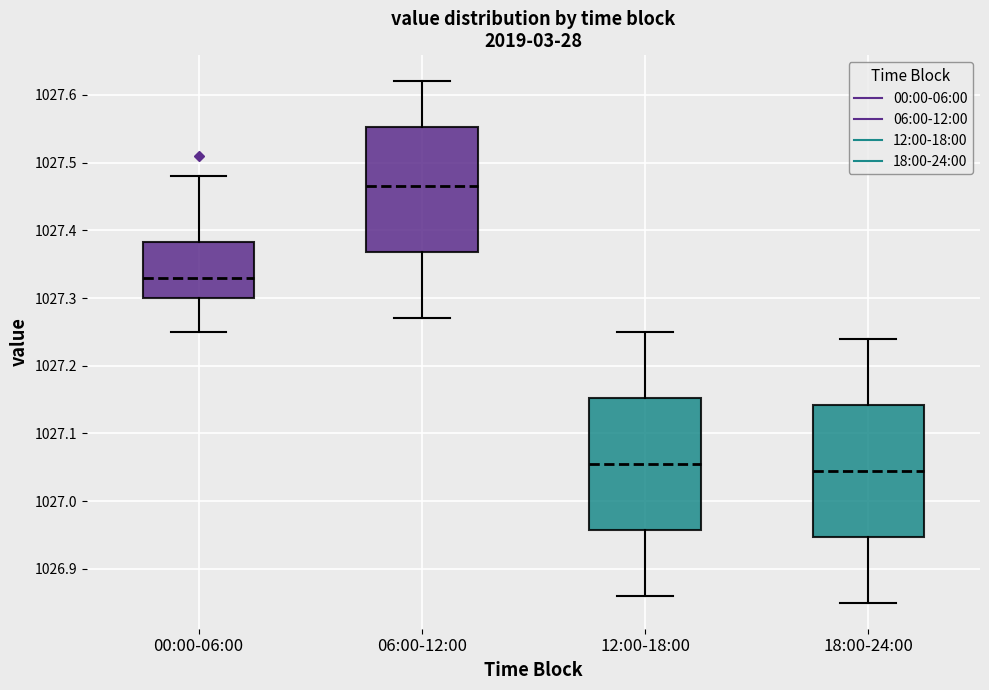

Where is the lower edge of the box for 18:00-24:00 on the y-axis? The values are not printed on the chart, so give them approximately, as read against the axis.

1026.95